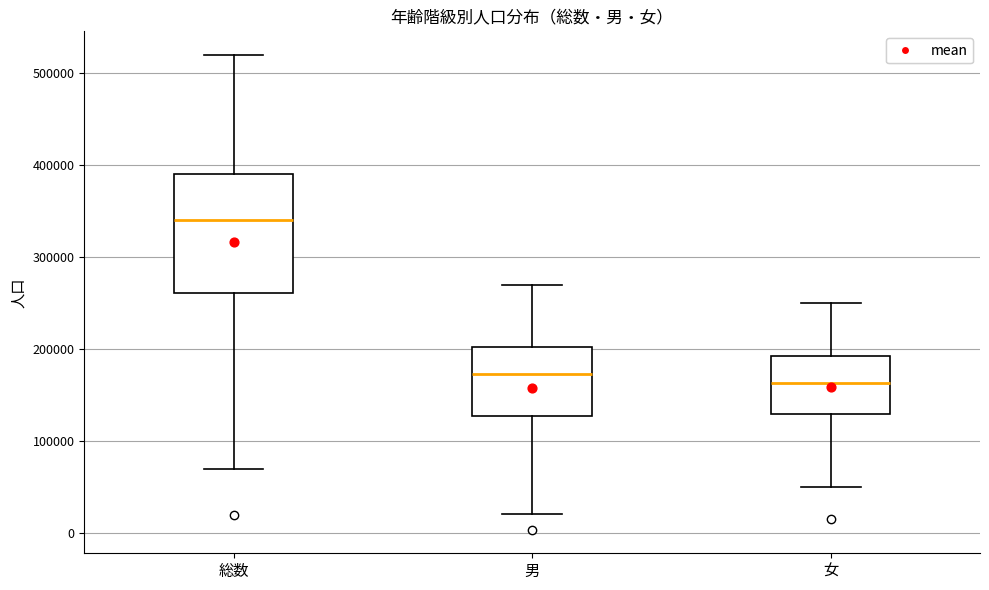

Which box has the highest median line?

総数